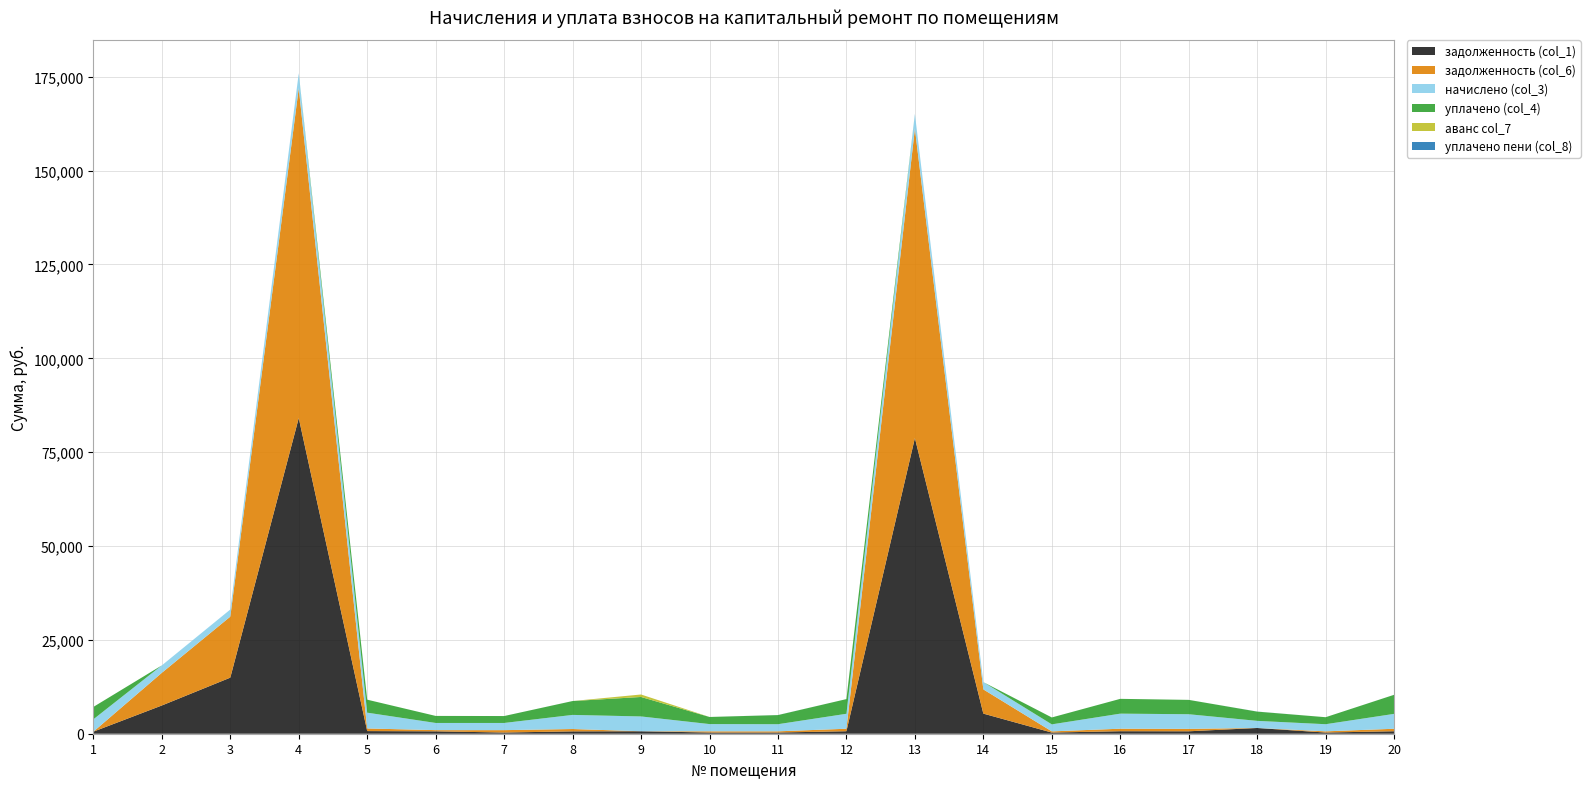

Reading left to right, transcribe all the data shown in this chart.

задолженность (col_1): 1=549.2	2=7521.2	3=14938.1	4=84093.1	5=701.4	6=637.0	7=318.9	8=626.7	9=657.5	10=321.3	11=320.2	12=664.1	13=78764.1	14=5357.6	15=312.0	16=668.7	17=649.1	18=1525.8	19=316.6	20=661.3
задолженность (col_6): 1=0.0	2=8706.5	3=16254.7	4=87879.6	5=701.4	6=318.5	7=636.6	8=626.7	9=0.0	10=321.3	11=320.1	12=664.1	13=82419.7	14=6450.5	15=312.0	16=668.7	17=649.1	18=0.0	19=316.6	20=661.3
начислено (col_3): 1=3295.1	2=1978.2	3=1894.1	4=3990.1	5=4208.6	6=1910.9	7=1910.9	8=3760.3	9=3945.2	10=1927.8	11=1894.1	12=3984.4	13=3945.2	14=1939.0	15=1871.8	16=4012.4	17=3894.8	18=1899.8	19=1899.8	20=3967.6
уплачено (col_4): 1=3295.1	2=0.0	3=0.0	4=0.0	5=3459.5	6=1876.5	7=1842.5	8=3691.4	9=5189.2	10=1893.0	11=2428.8	12=3912.6	13=0.0	14=0.0	15=1838.0	16=3940.1	17=3824.6	18=2464.6	19=1865.5	20=5075.6
аванс col_7: 1=0.0	2=0.0	3=0.0	4=0.0	5=0.0	6=0.0	7=0.0	8=0.0	9=657.5	10=0.0	11=0.0	12=0.0	13=0.0	14=0.0	15=0.0	16=0.0	17=0.0	18=0.0	19=0.0	20=0.0
уплачено пени (col_8): 1=0.0	2=0.0	3=0.0	4=0.0	5=0.0	6=0.1	7=0.4	8=4.1	9=0.0	10=0.0	11=13.8	12=0.0	13=0.0	14=0.0	15=0.0	16=0.0	17=0.0	18=15.4	19=0.0	20=6.7